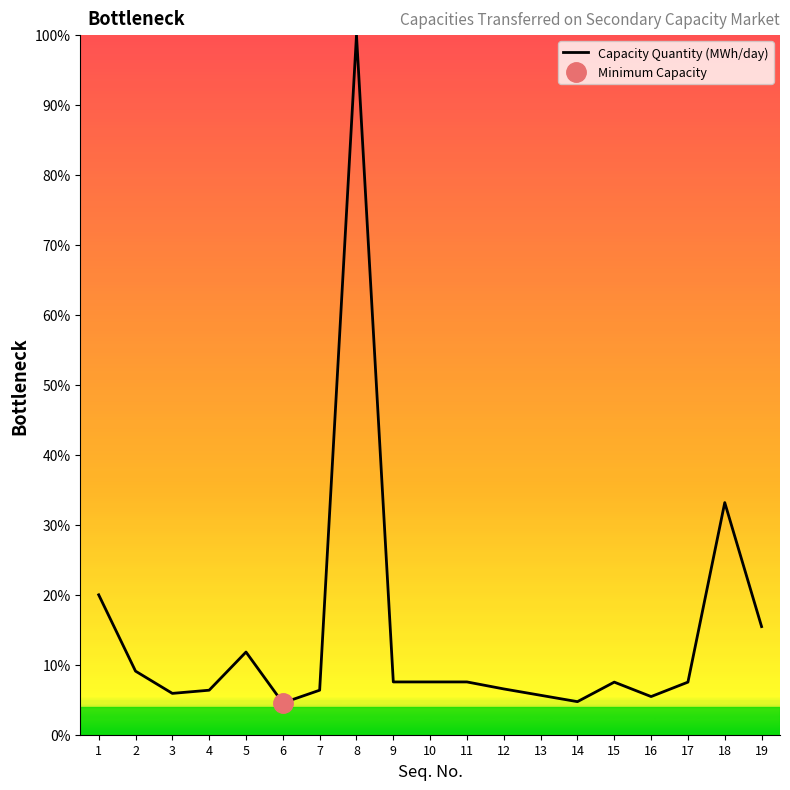

What is the value of the 4th point from the left?

6.4